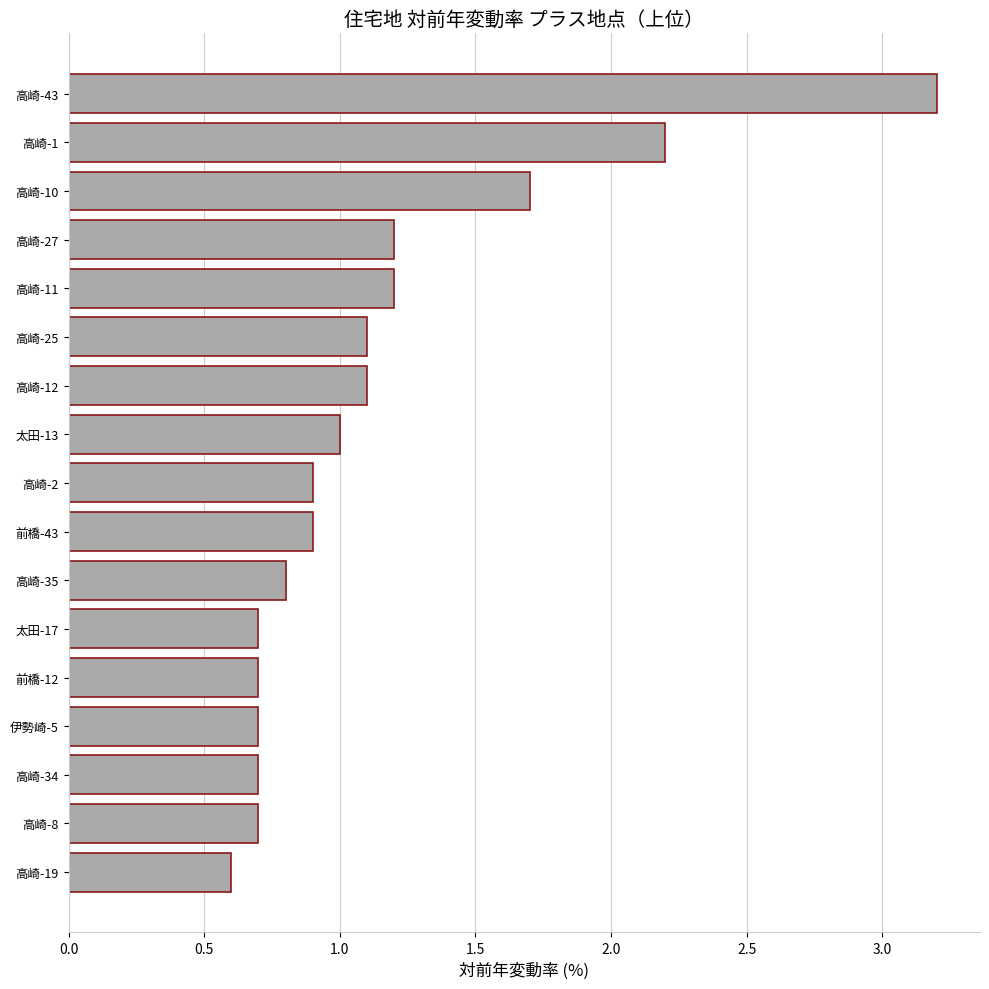

Reading bottom to top, extract all data points from this chart.

0.6	0.7	0.7	0.7	0.7	0.7	0.8	0.9	0.9	1.0	1.1	1.1	1.2	1.2	1.7	2.2	3.2